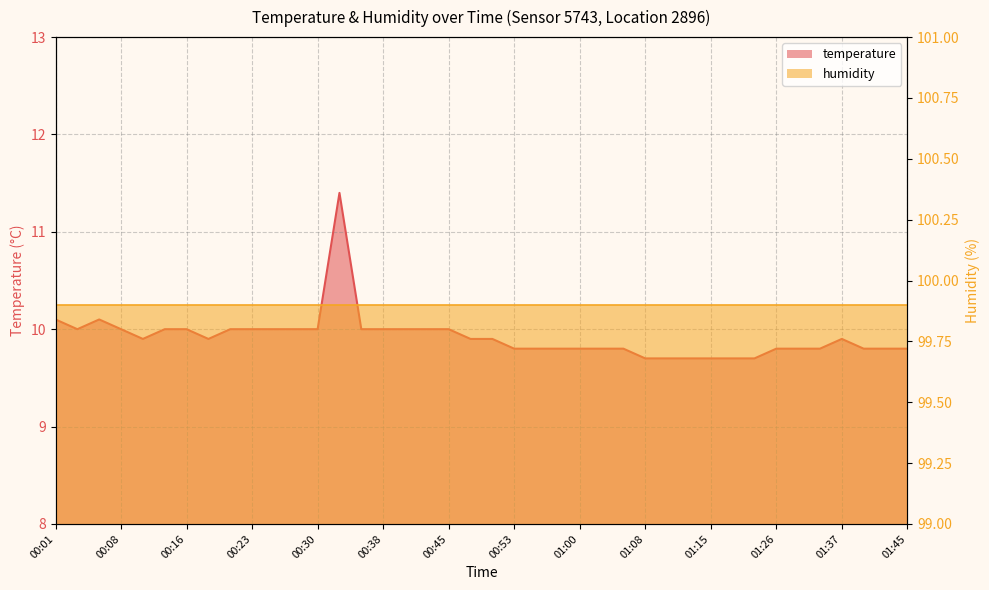

Between 00:11 and 00:23, which is larger?

00:23